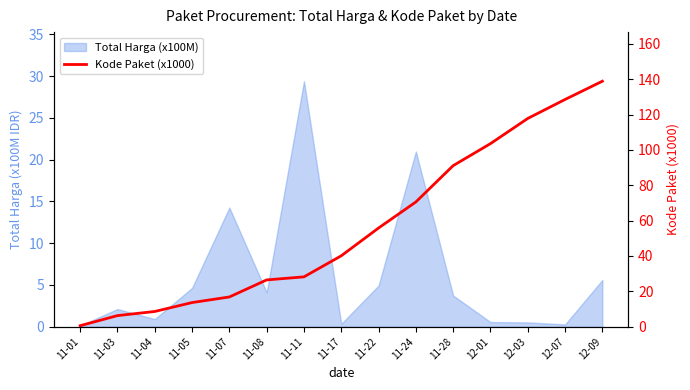

What position from the left is 12-01?

12